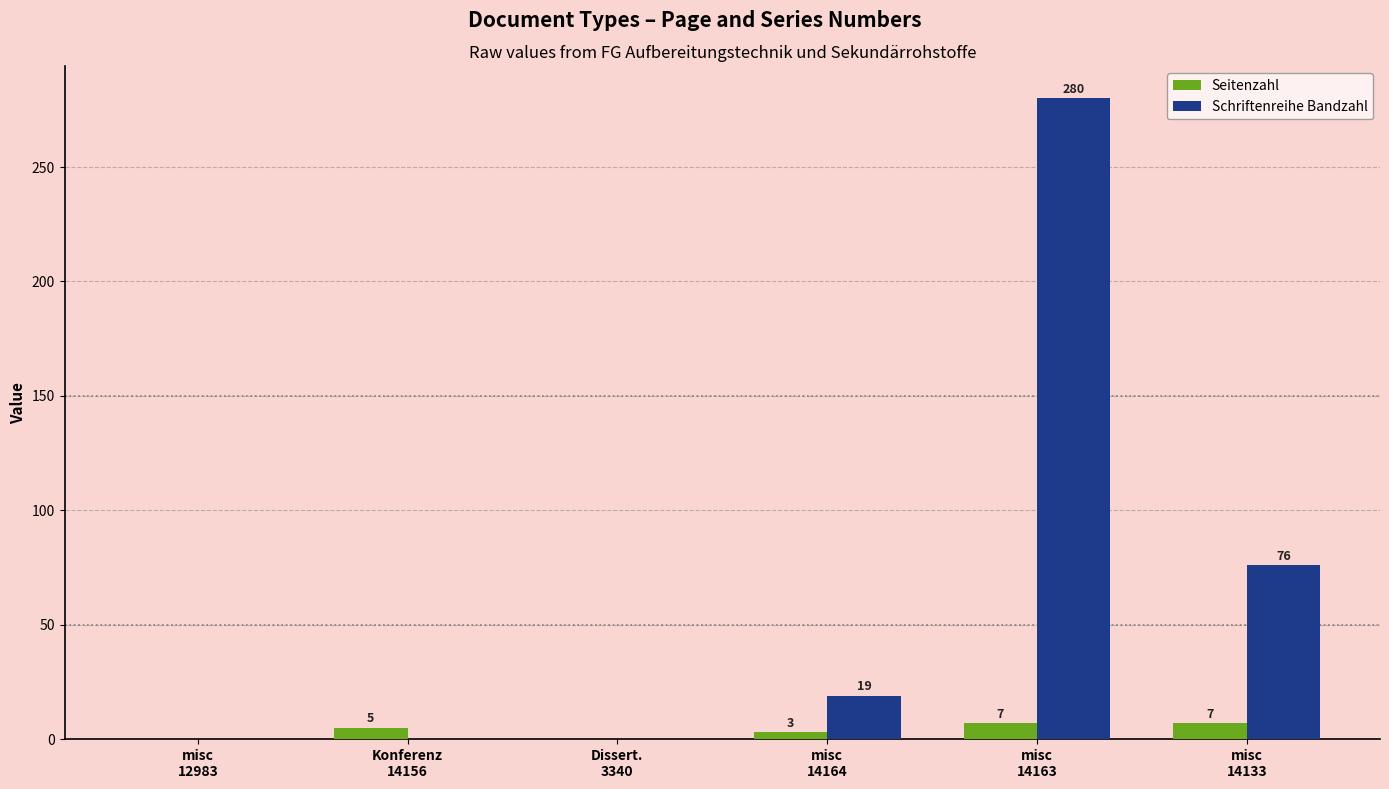

How many Seitenzahl values are between 0 and 7?

6